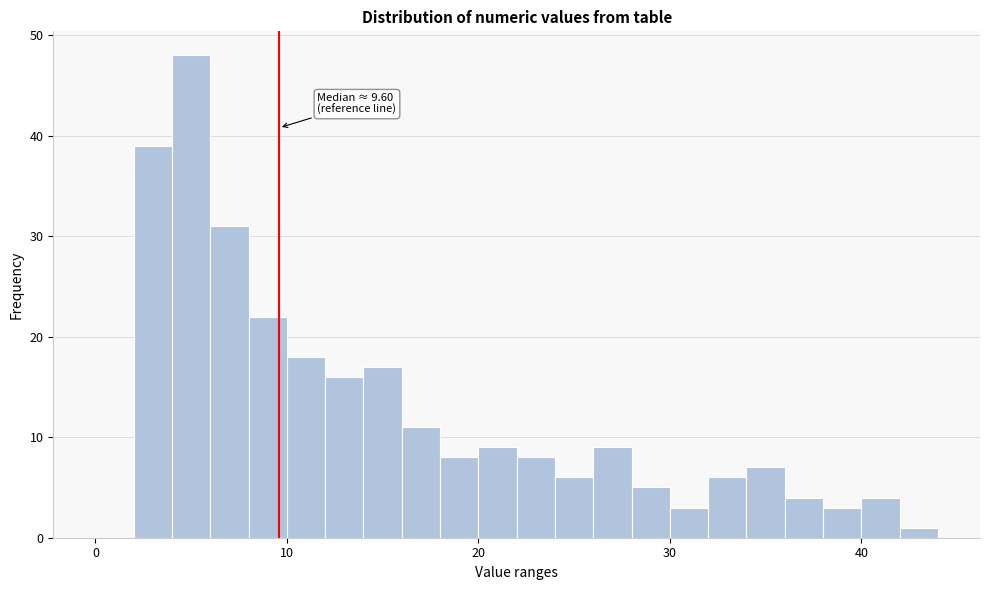

Around what value on the x-axis is the tallest bar? Give the approximate position of its centre, as read against the axis.

5